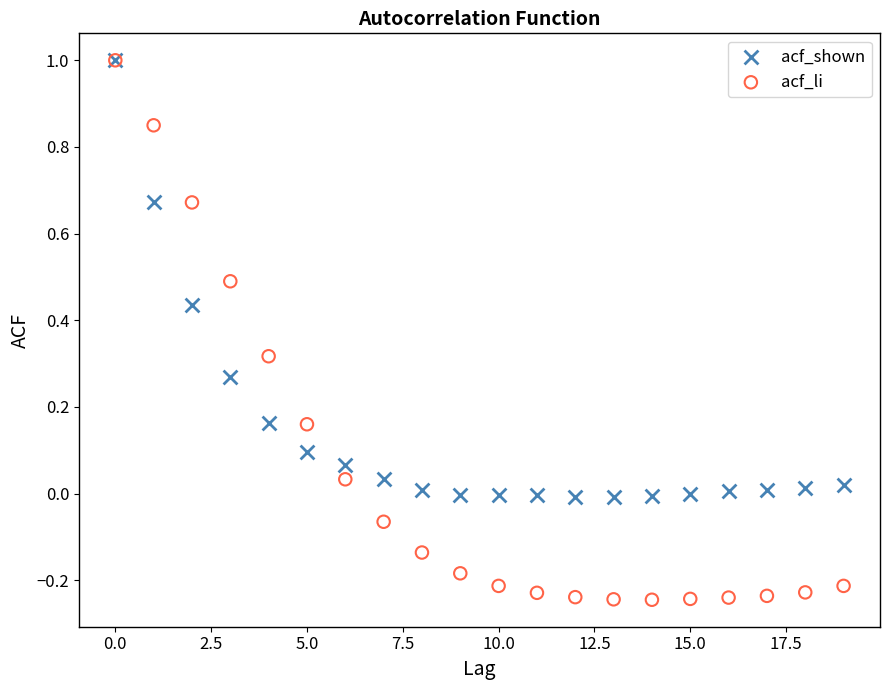

What are all the series names shown in the legend?

acf_shown, acf_li